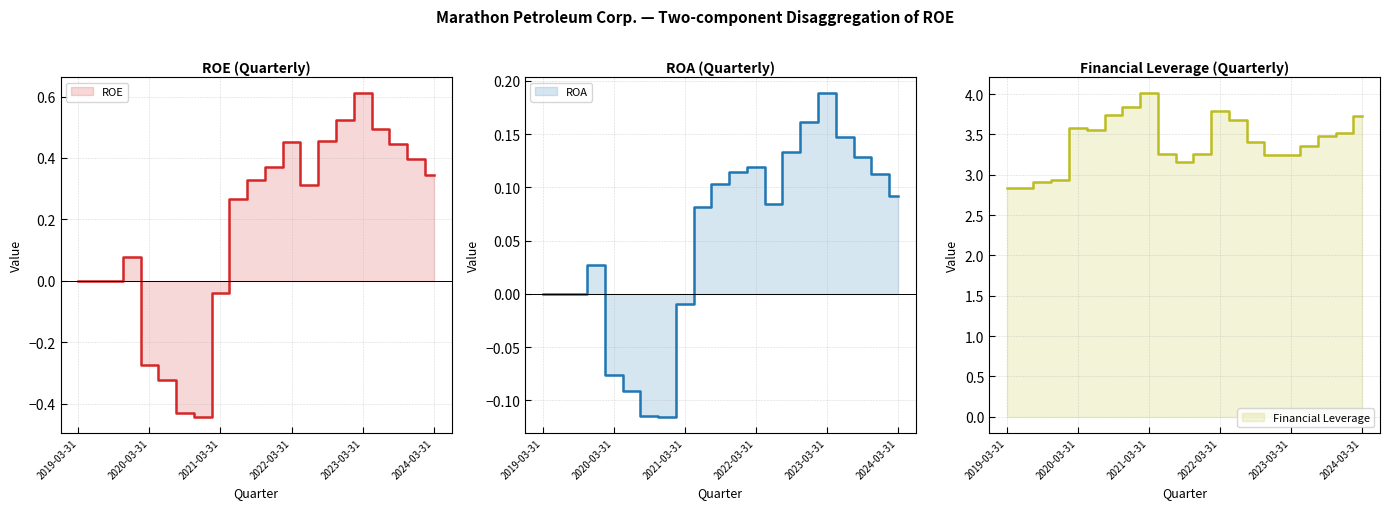

What is the minimum value for ROA?

-0.1